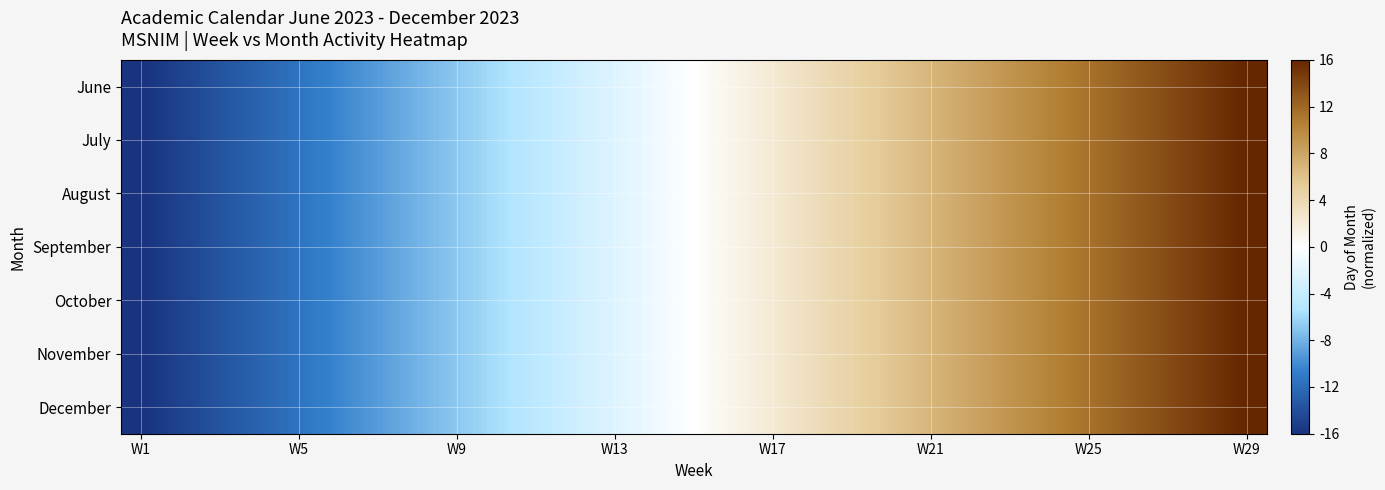

What is the maximum value shown in the chart?

16.0